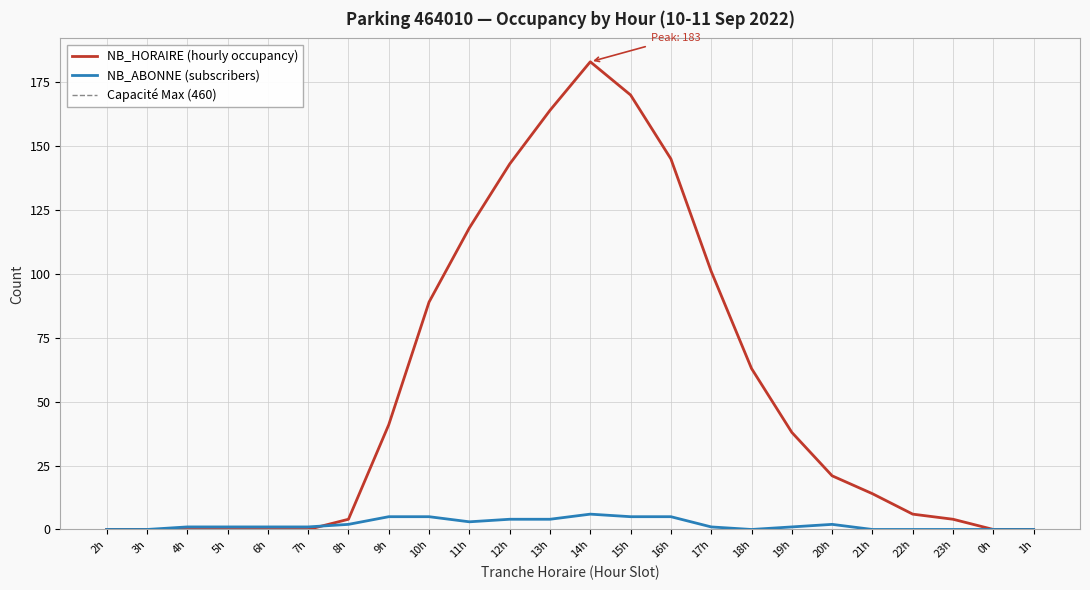

Which series has the widest spread of values?

NB_HORAIRE